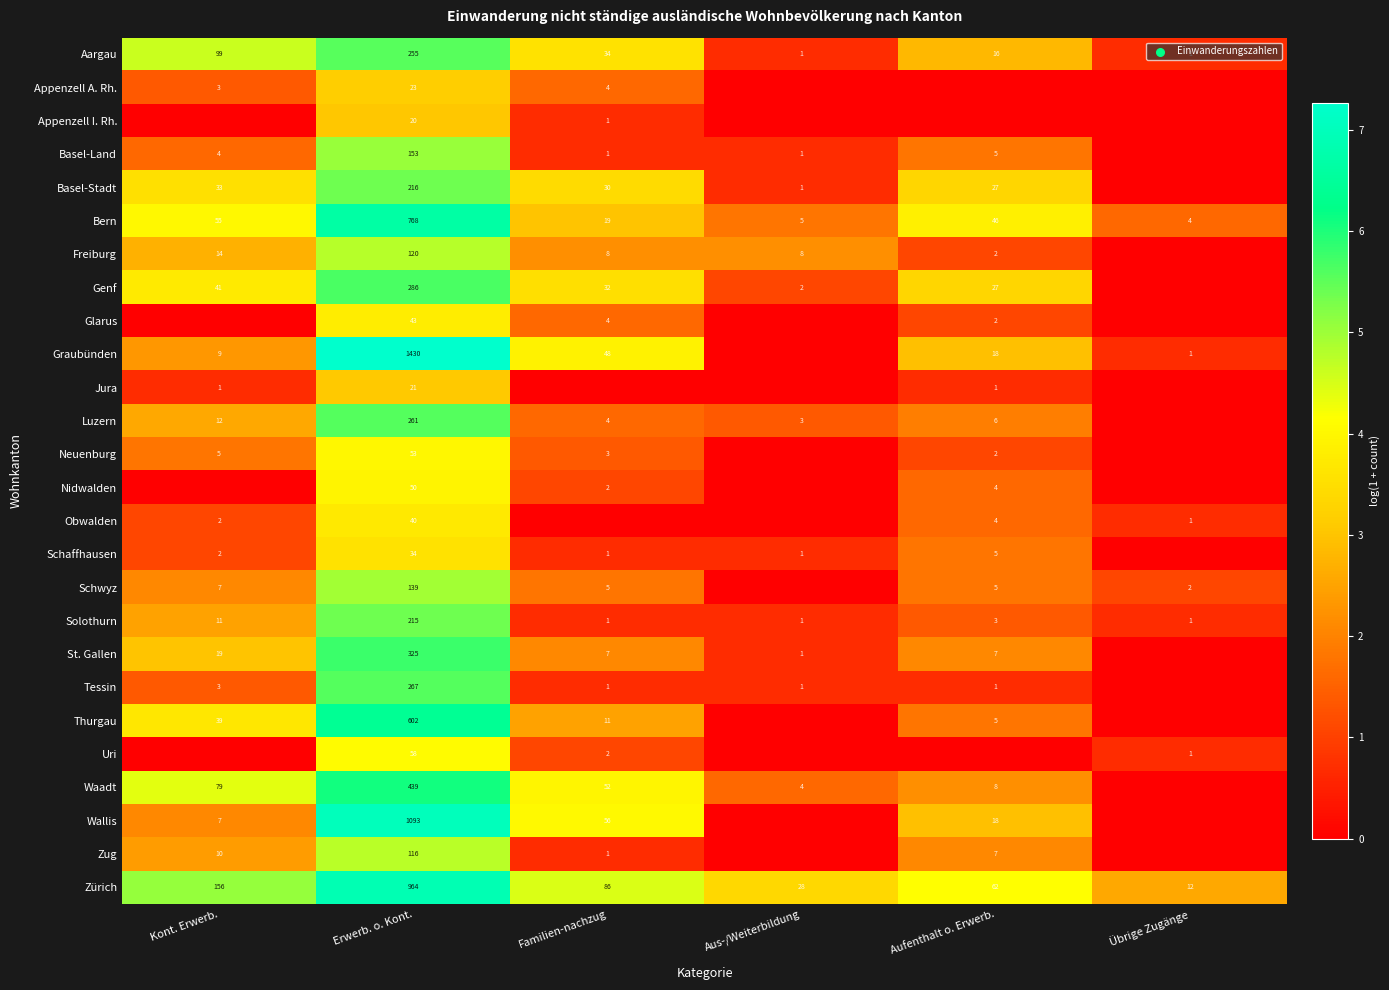

The Basel-Stadt series shows 41 at Aufenthalt o. Erwerb.. True or false?

False